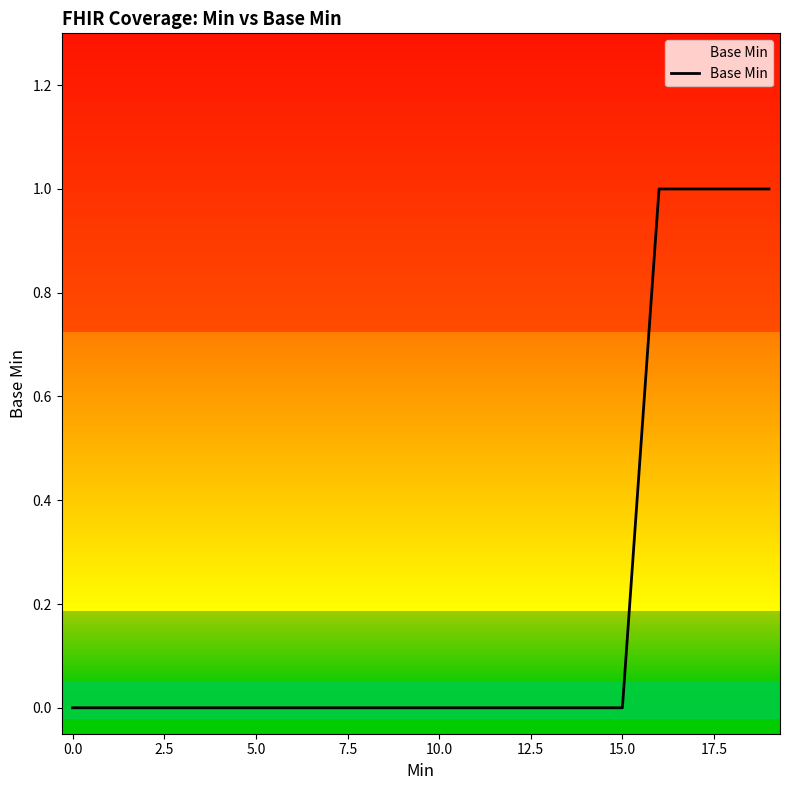

What is the sum of all values?

4